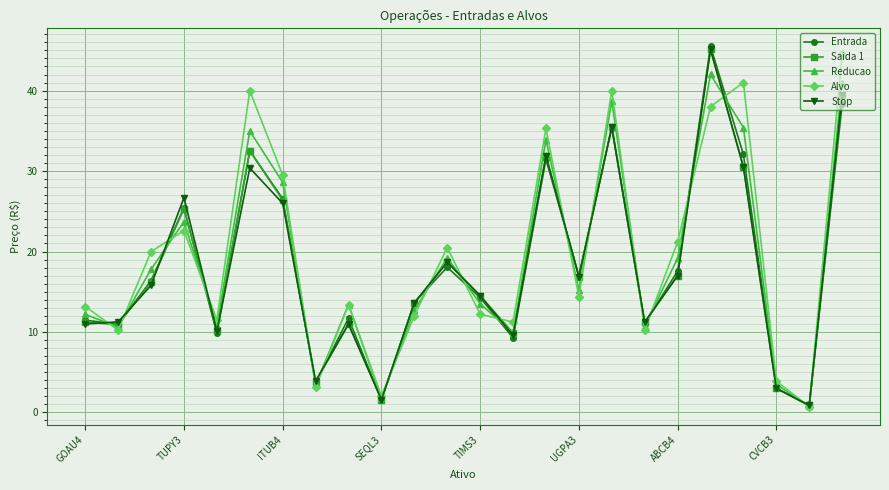

Which series has the largest range (max minus min)?

Entrada